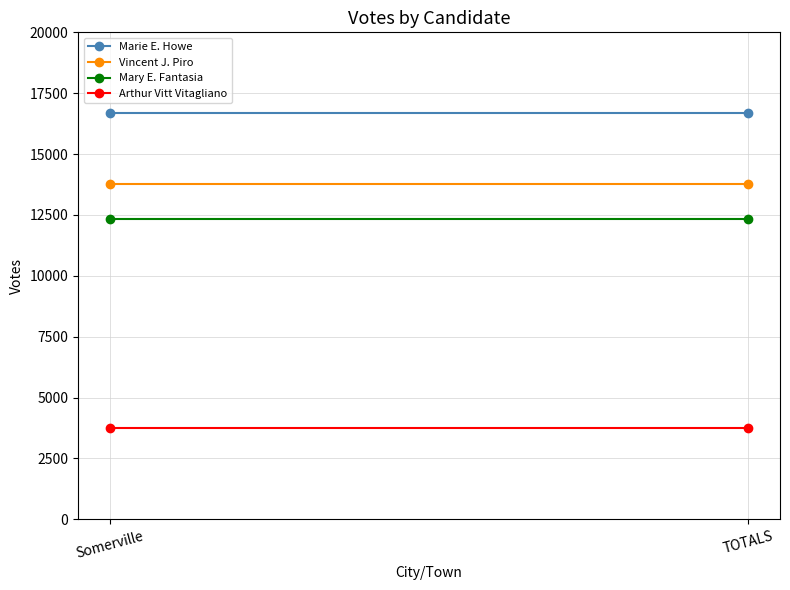

List the labels in order of Arthur Vitt Vitagliano value, smallest first.

Somerville, TOTALS